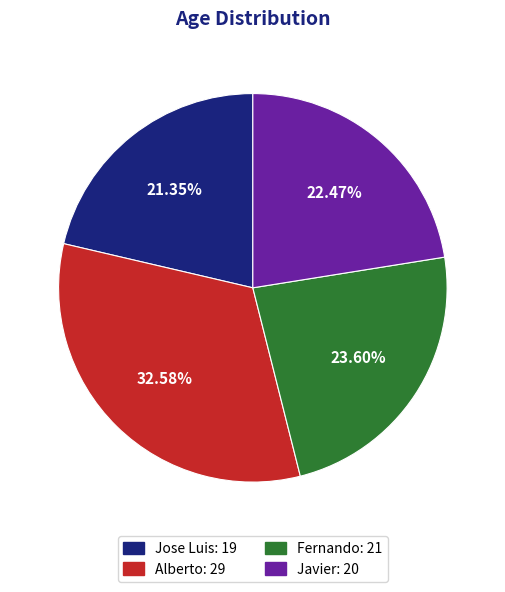

To the nearest percent, what portion does Javier represent?

22%